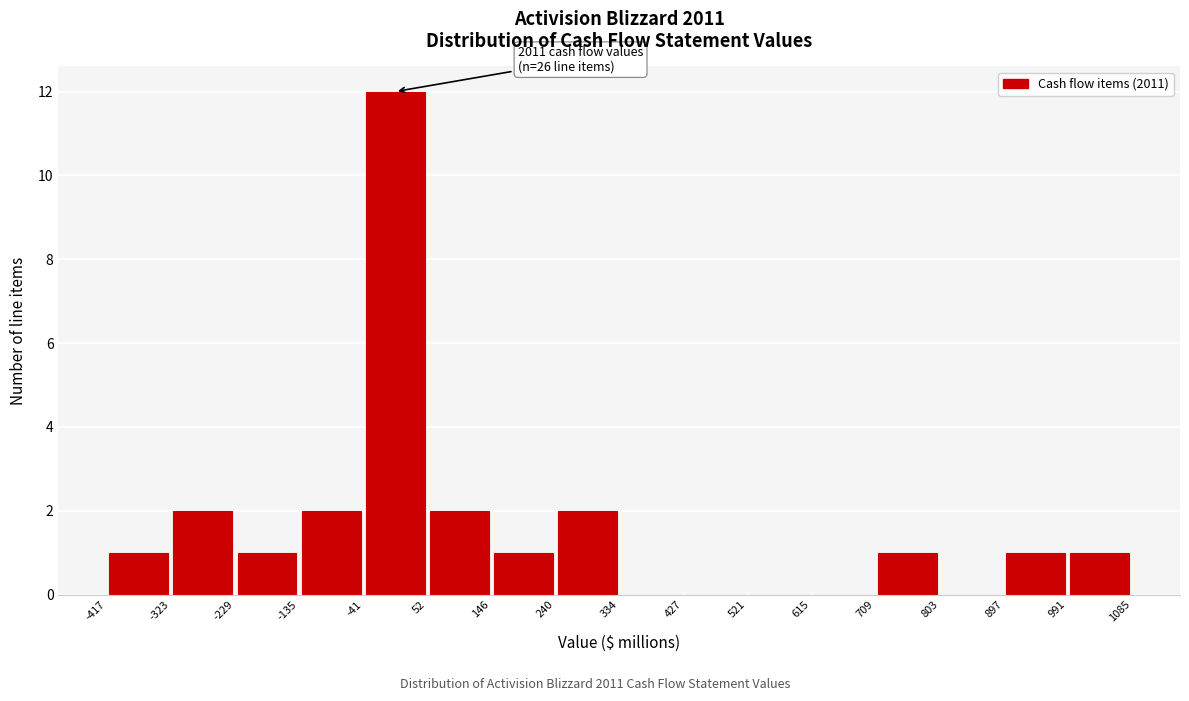

Over which range of the x-axis is the bar tallest?

-41 to 52